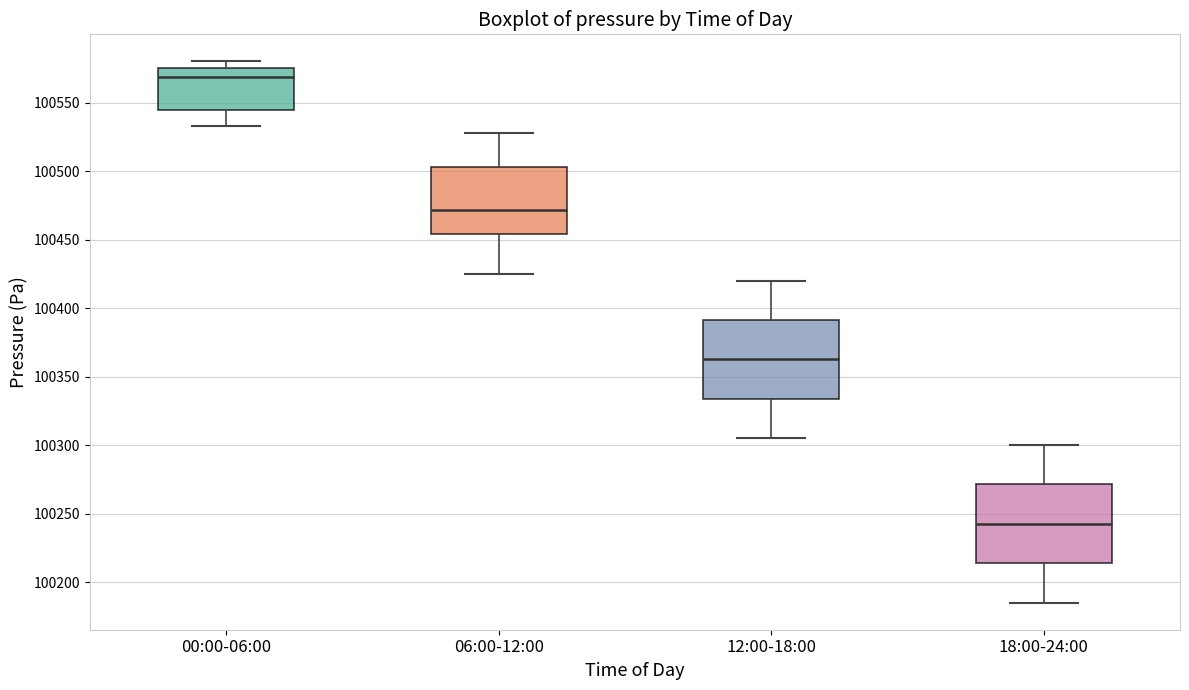

Reading left to right, read every box against the y-axis: the position of its median line, the range the box covers, and the ends of its whiskers. The values are not printed on the chart, so give them approximately, as read against the axis.

00:00-06:00: median 100570, box 100545 to 100575, whiskers 100535 to 100580
06:00-12:00: median 100470, box 100455 to 100505, whiskers 100425 to 100530
12:00-18:00: median 100365, box 100335 to 100390, whiskers 100305 to 100420
18:00-24:00: median 100245, box 100215 to 100270, whiskers 100185 to 100300